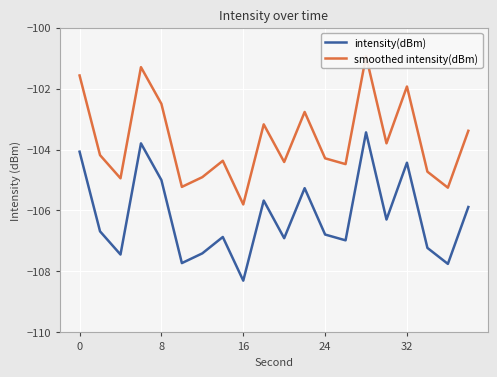

How many interior local valleys does the intensity(dBm) series have?

7